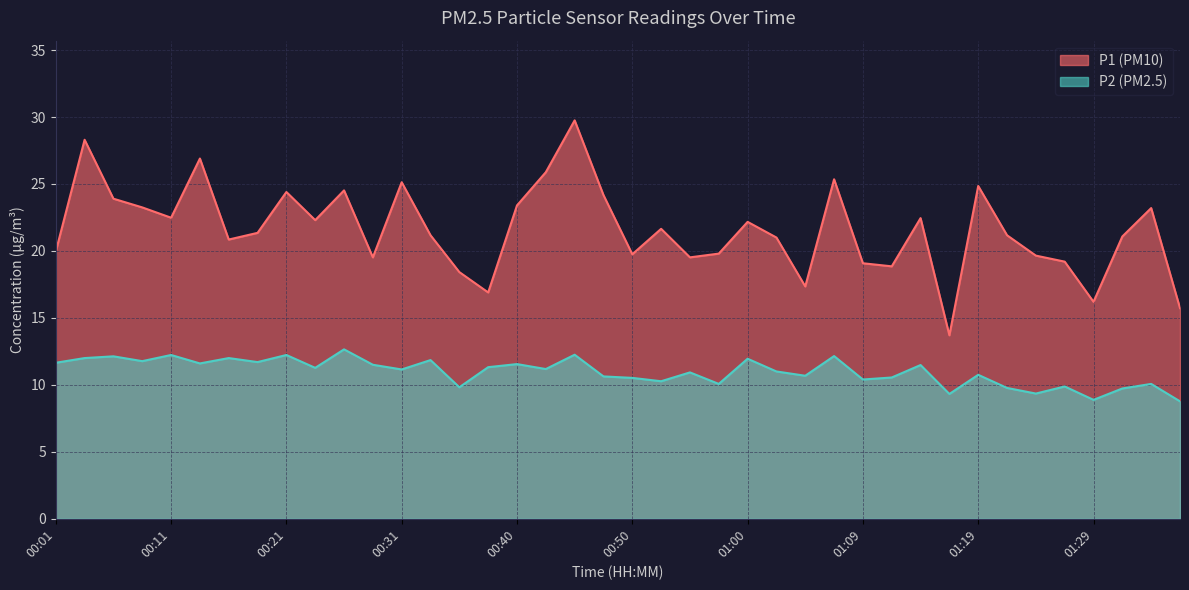

What is the label of the 7th point from the left?

00:16